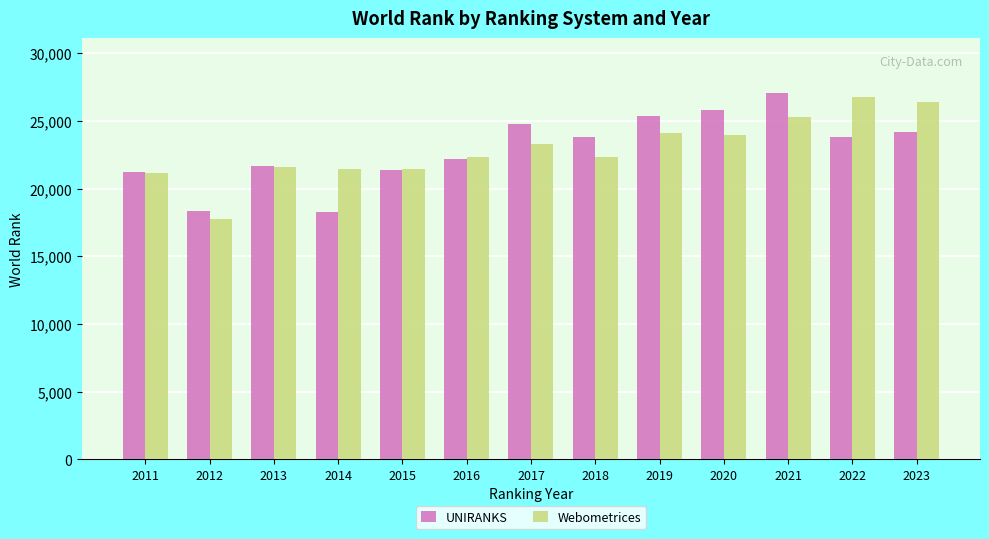

What is the sum of the UNIRANKS values at 2011 and 2012?

39626